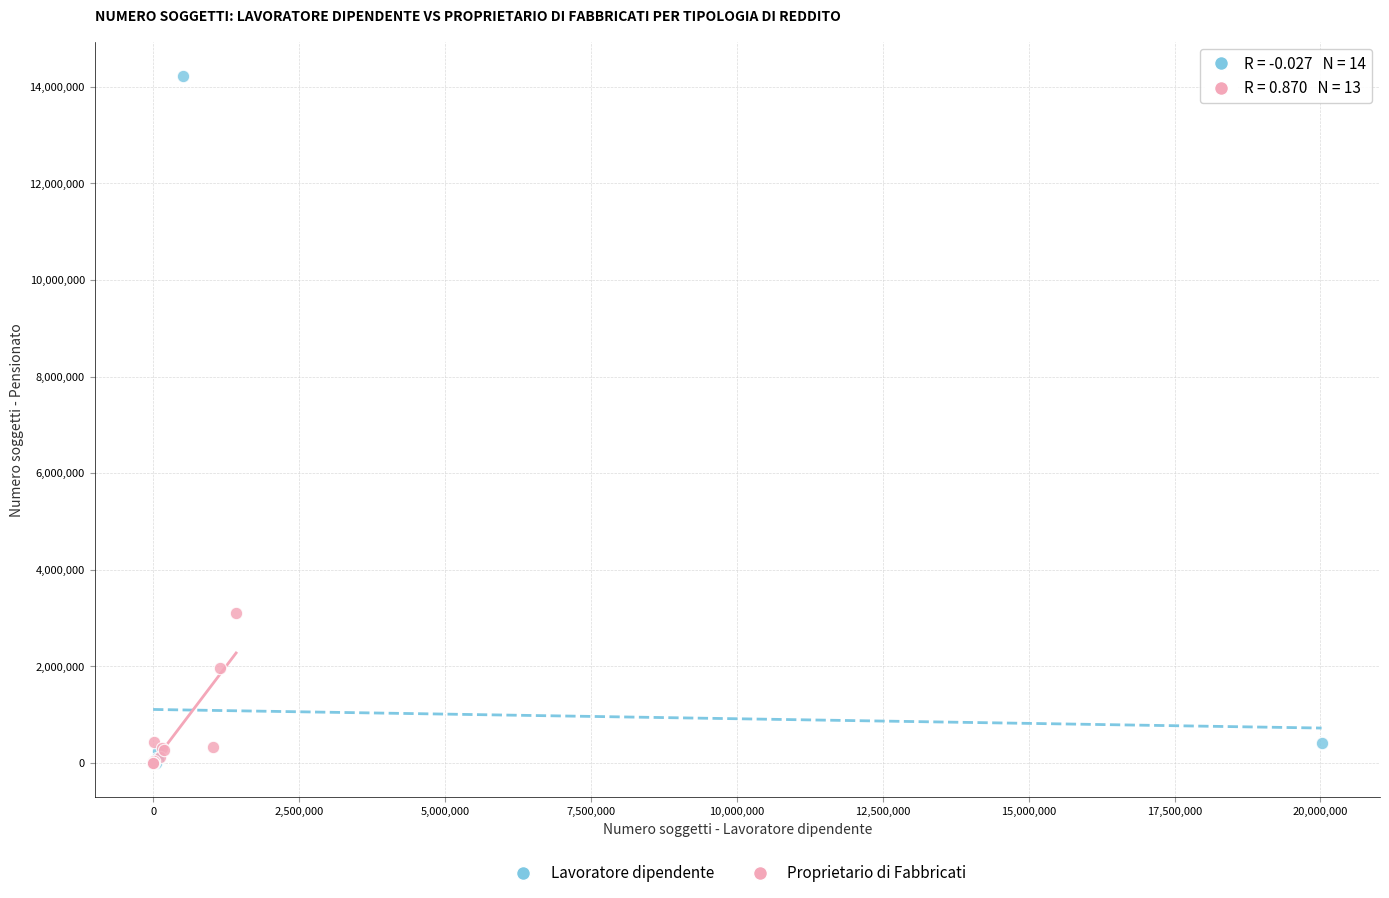

Which series has the widest spread of Y values?

Lavoratore dipendente